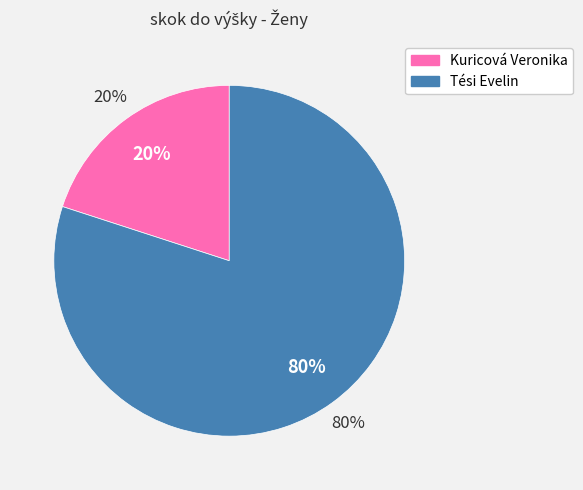

To the nearest percent, what is the difference between the Kuricová Veronika and Tési Evelin slice percentages?

60%